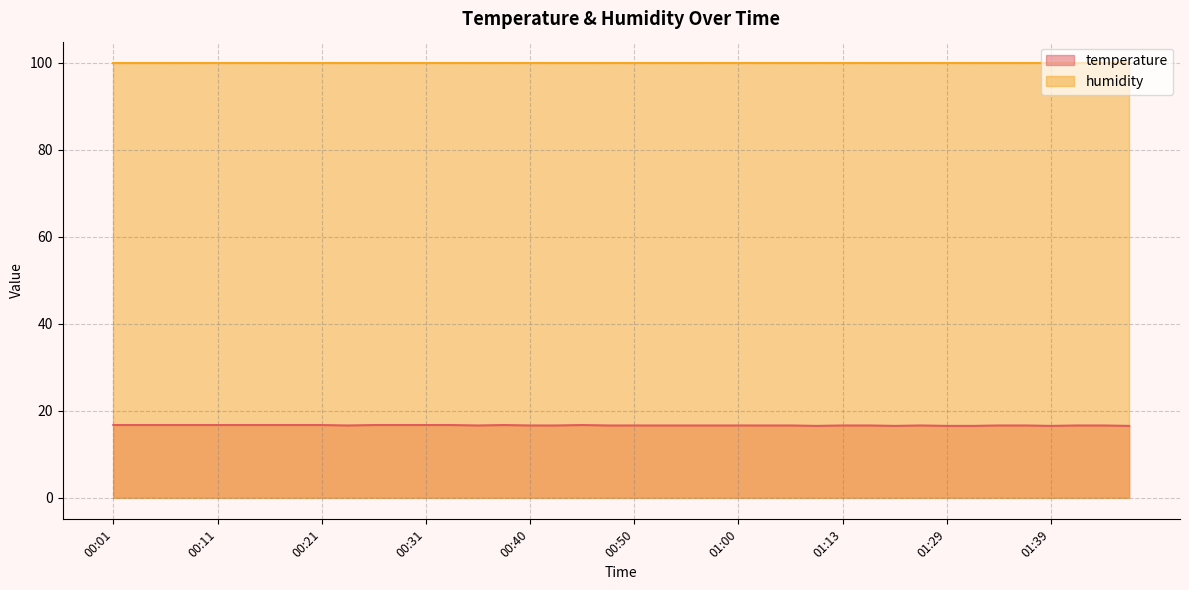

At which category does the data reach its first local valley?

00:23